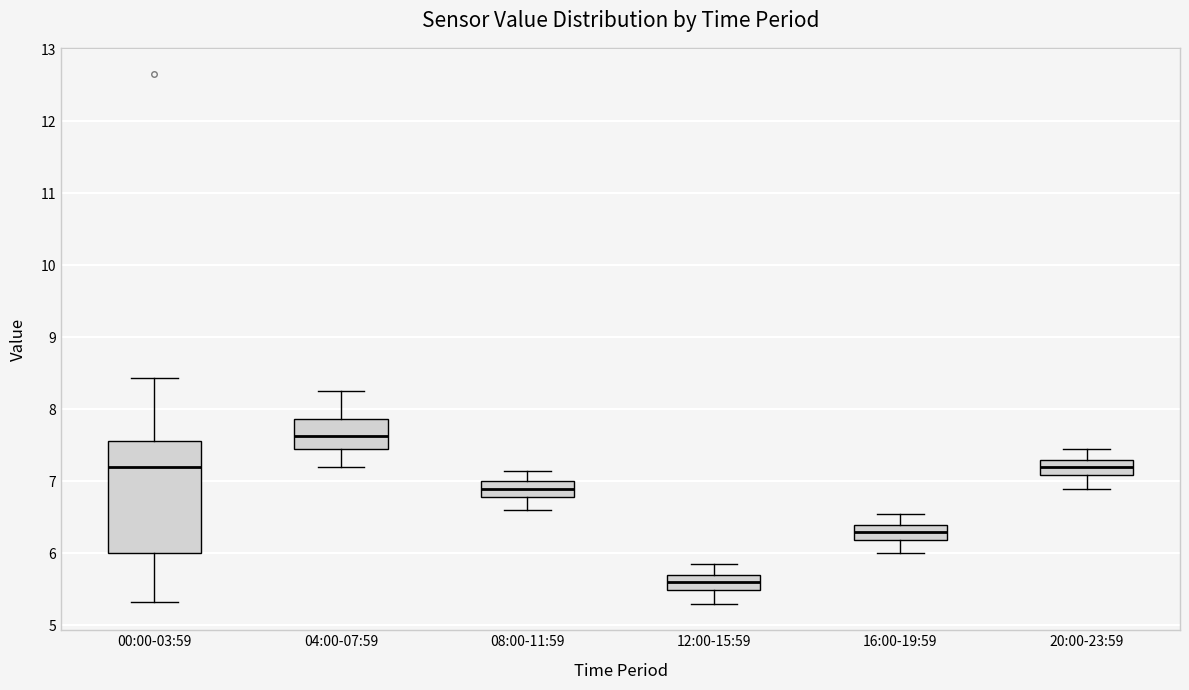

Which box's median line is the highest?

04:00-07:59